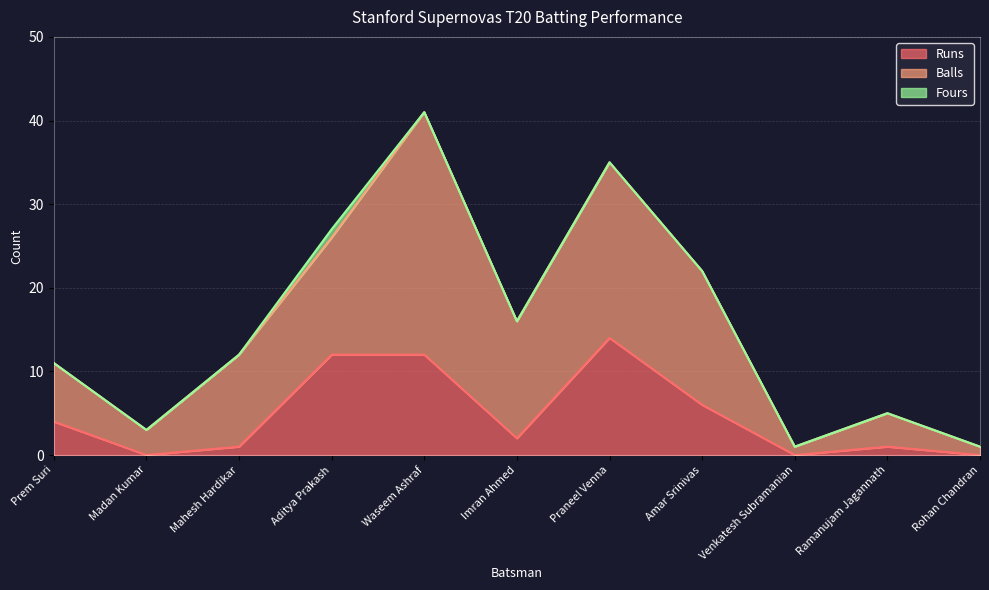

What is the spread (max minus min) of values at Imran Ahmed?

14